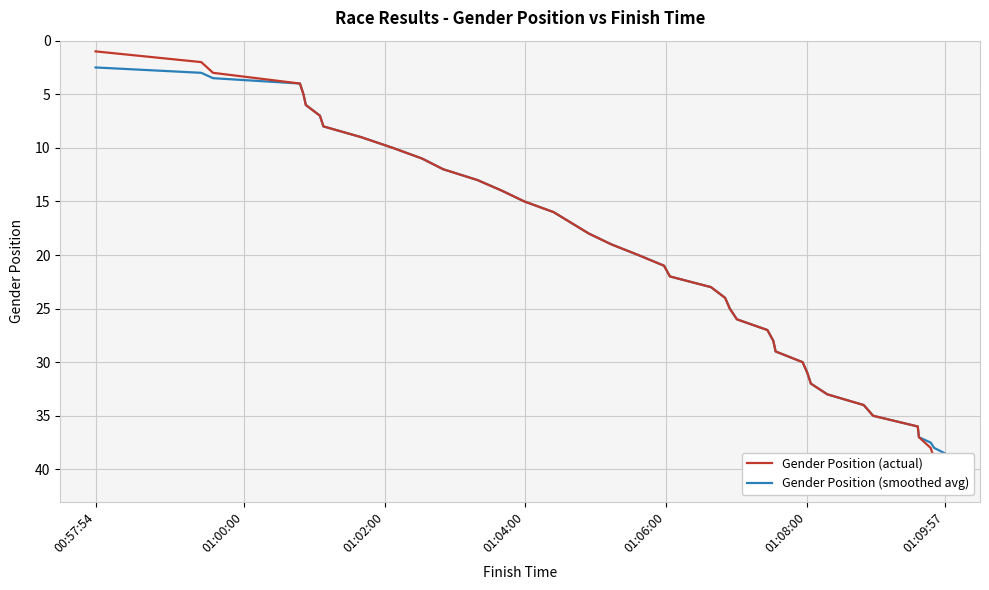

List the series in order of their peak value, highest first.

Gender Position (actual), Gender Position (smoothed avg)